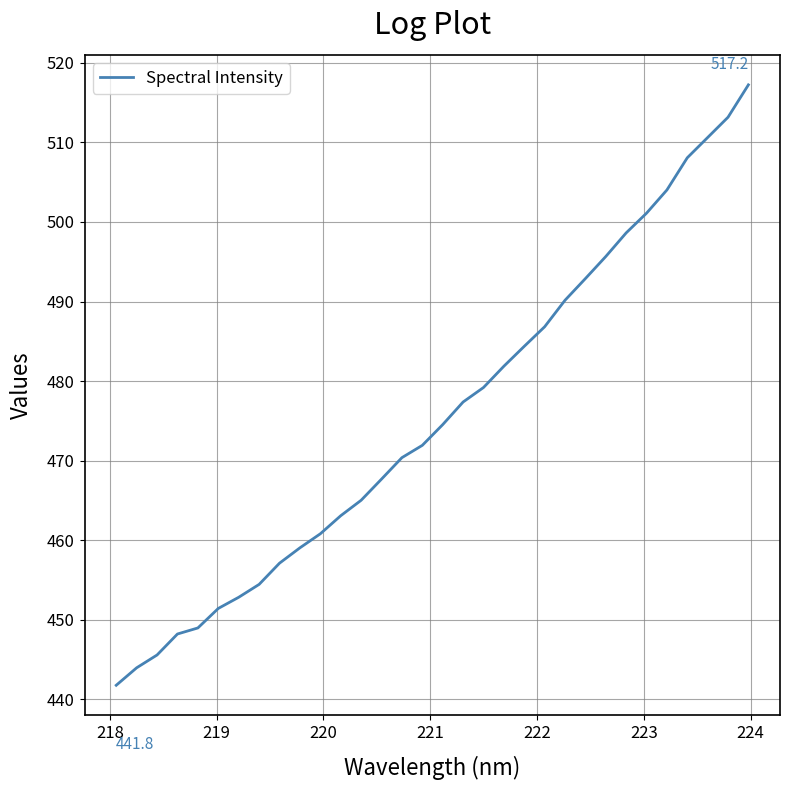

What is the sum of all values?

15217.9